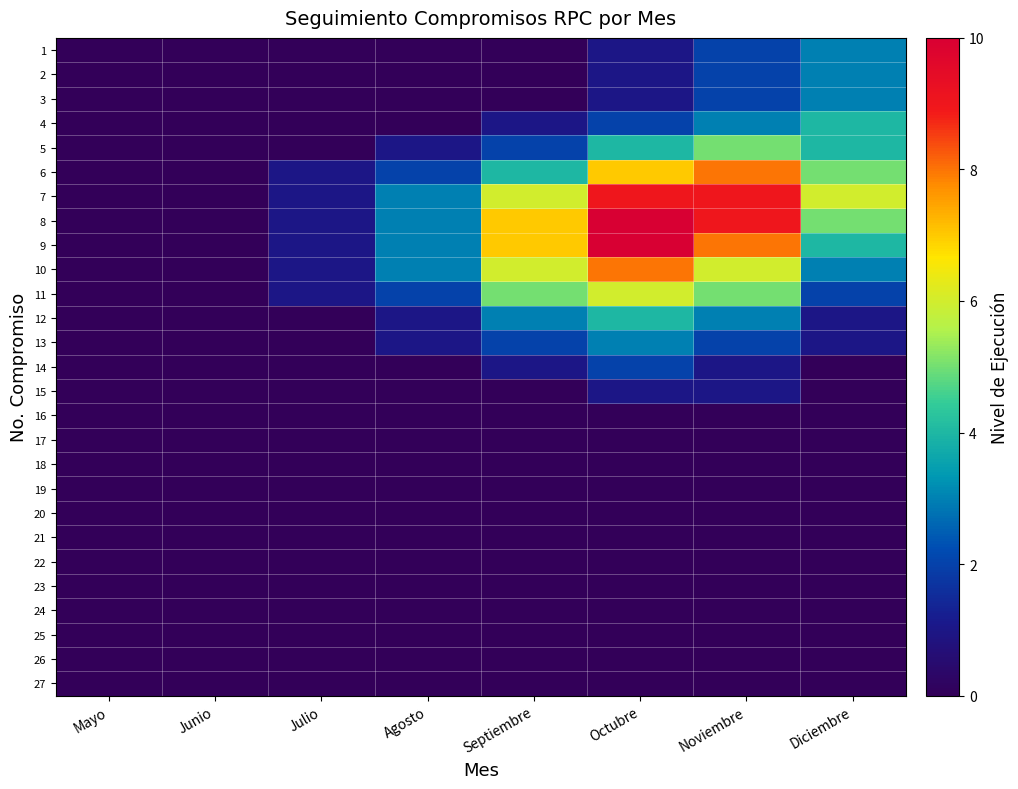

Rank the series at Noviembre from highest to lowest value.

7, 8, 6, 9, 10, 5, 11, 4, 12, 1, 2, 3, 13, 14, 15, 16, 17, 18, 19, 20, 21, 22, 23, 24, 25, 26, 27